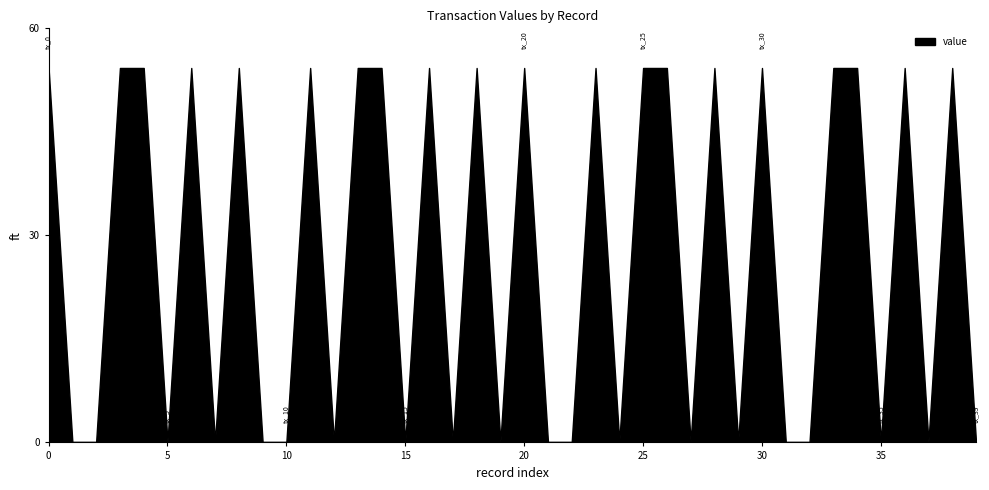

Rank the categories by value from lowest to highest.

tx_1, tx_2, tx_5, tx_7, tx_9, tx_10, tx_12, tx_15, tx_17, tx_19, tx_21, tx_22, tx_24, tx_27, tx_29, tx_31, tx_32, tx_35, tx_37, tx_39, tx_0, tx_3, tx_4, tx_6, tx_8, tx_11, tx_13, tx_14, tx_16, tx_18, tx_20, tx_23, tx_25, tx_26, tx_28, tx_30, tx_33, tx_34, tx_36, tx_38